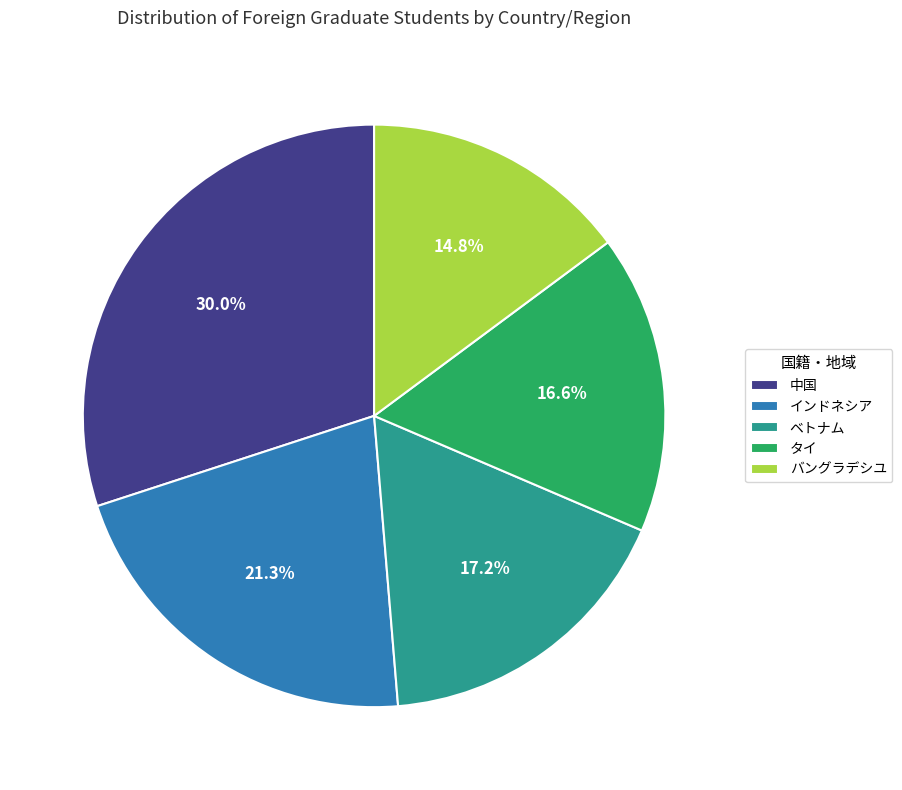

Rank the categories by value from lowest to highest.

バングラデシユ, タイ, ベトナム, インドネシア, 中国